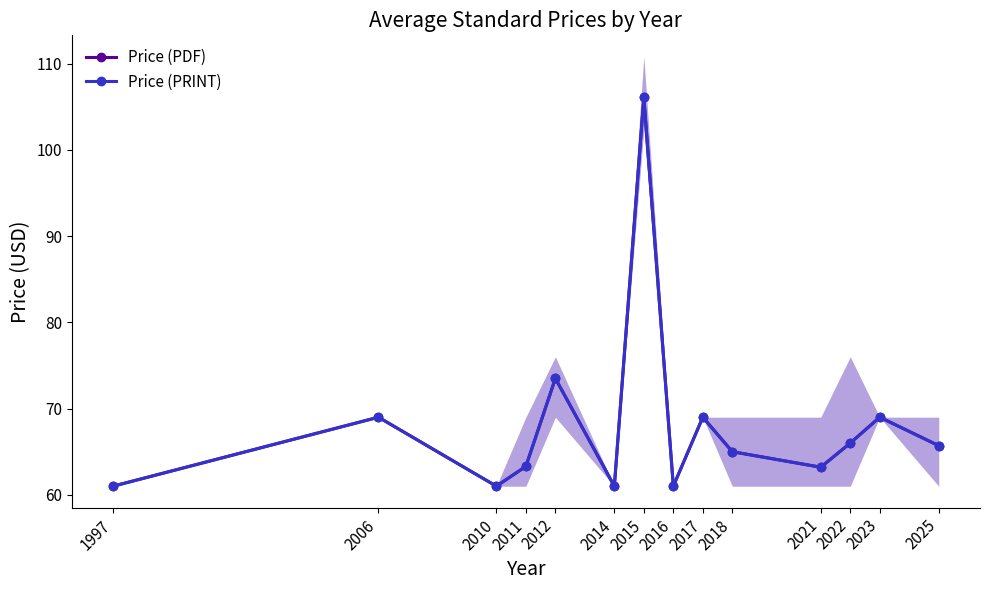

What is the difference between the maximum and minimum values in the Price (PDF) series?

45.1